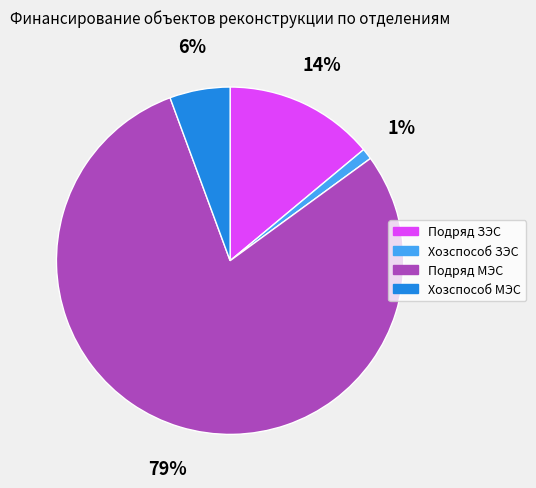

The Подряд ЗЭС slice represents 21% of the pie. True or false?

False